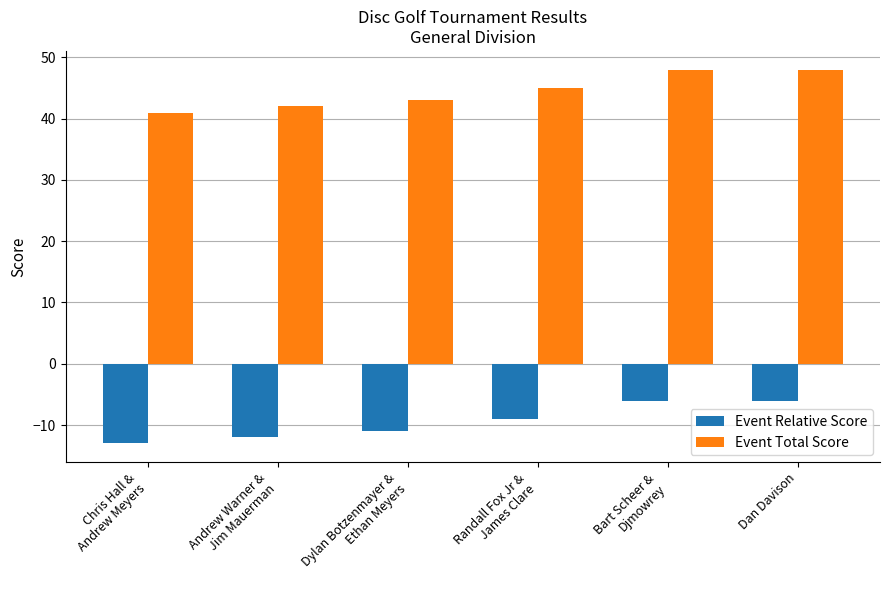

Is the value of Event Relative Score at Andrew Warner &
Jim Mauerman greater than the value of Event Total Score at Randall Fox Jr &
James Clare?

No